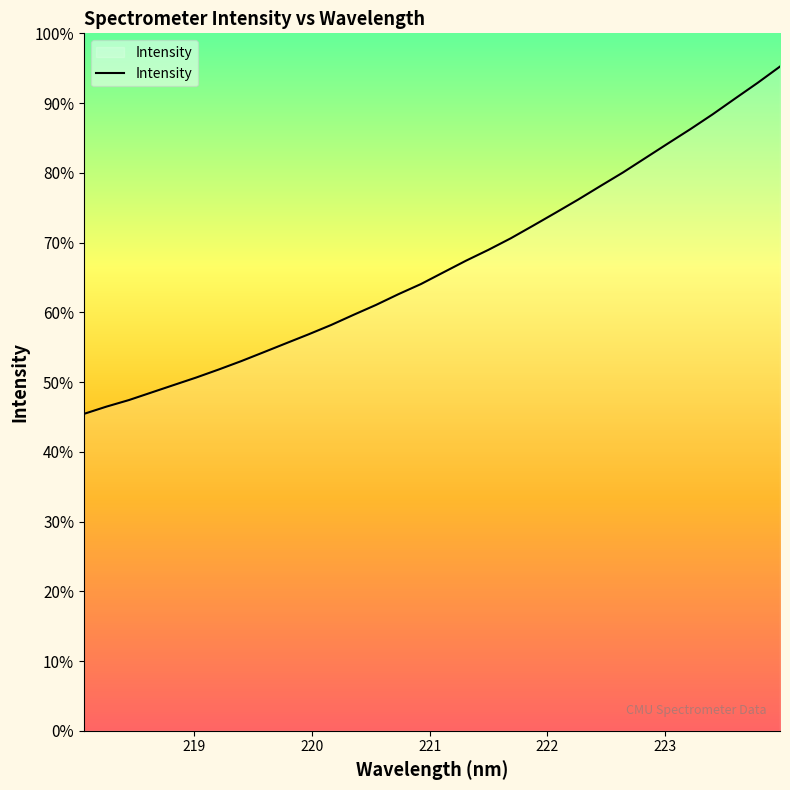

What is the label of the 6th point from the right?

223.0264